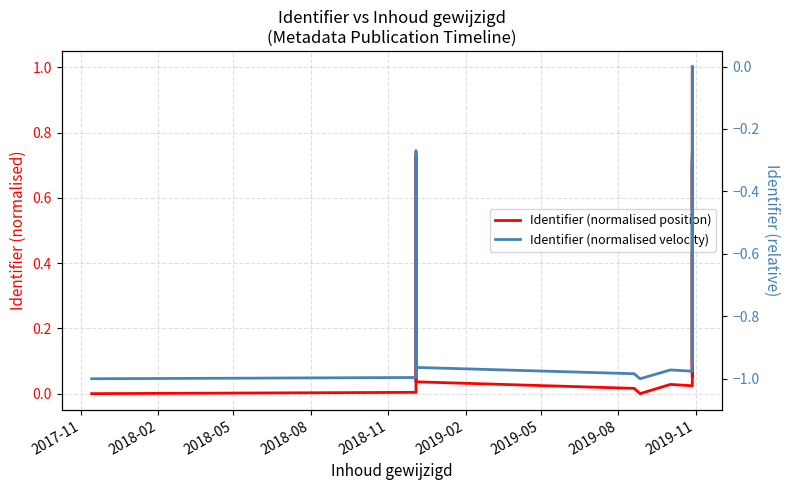

At how many categories does at least one series exceed 0?

18